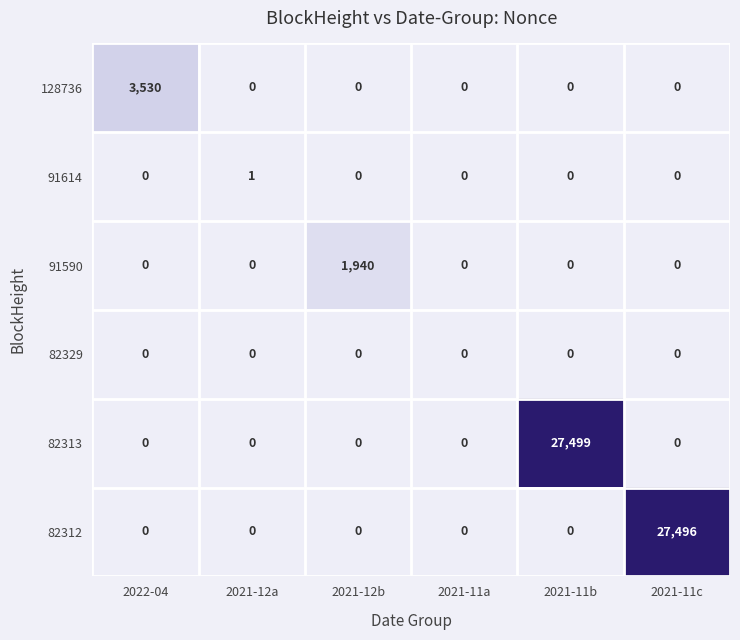

The value of 82329 at 2022-04 is 0. True or false?

True